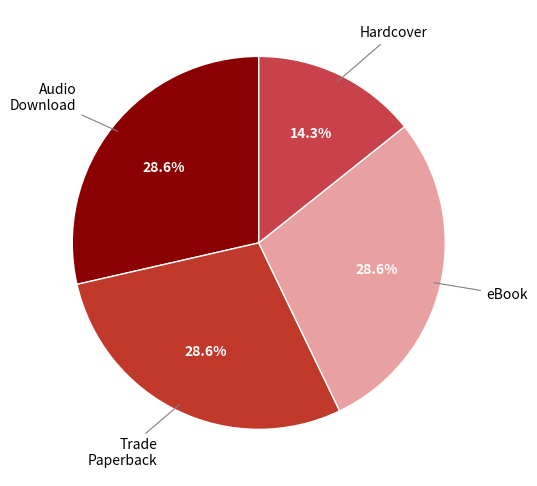

Which category has the biggest portion of the pie?

Witch World
(Audio Download)